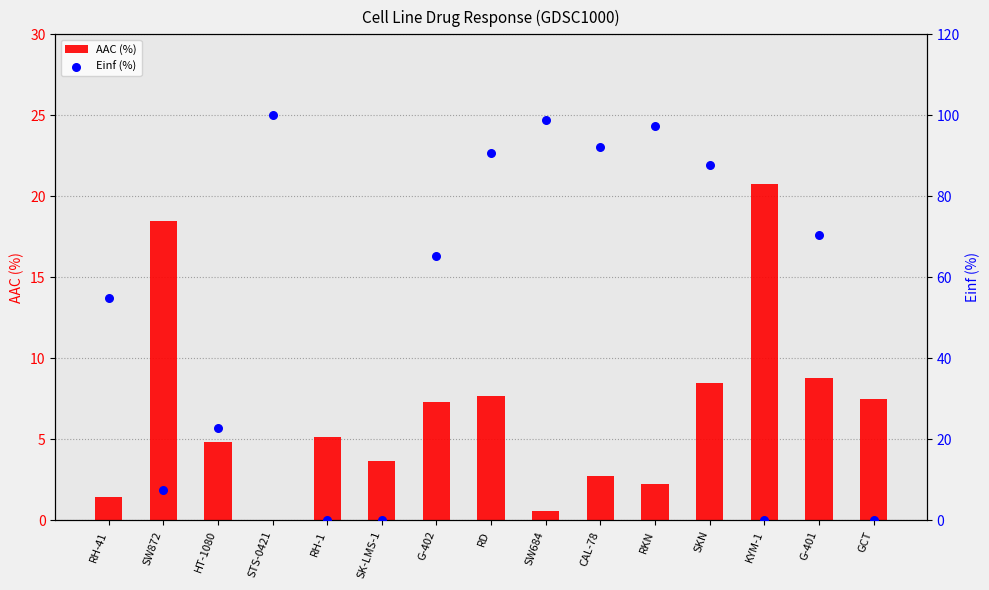

Which series has the largest Y range (max minus min)?

Einf (%)